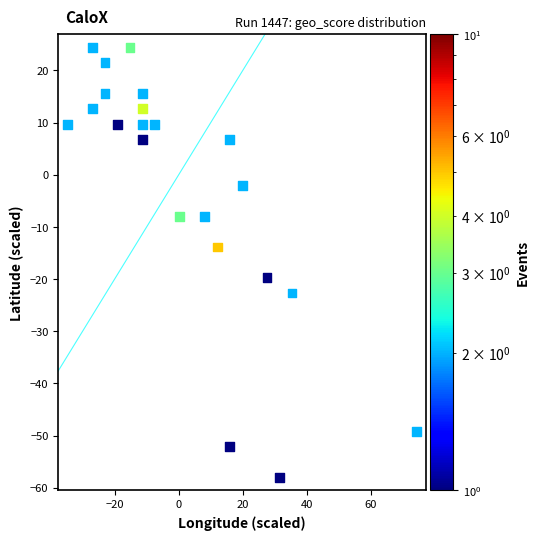

What is the range of X values (max minus min)?

108.9